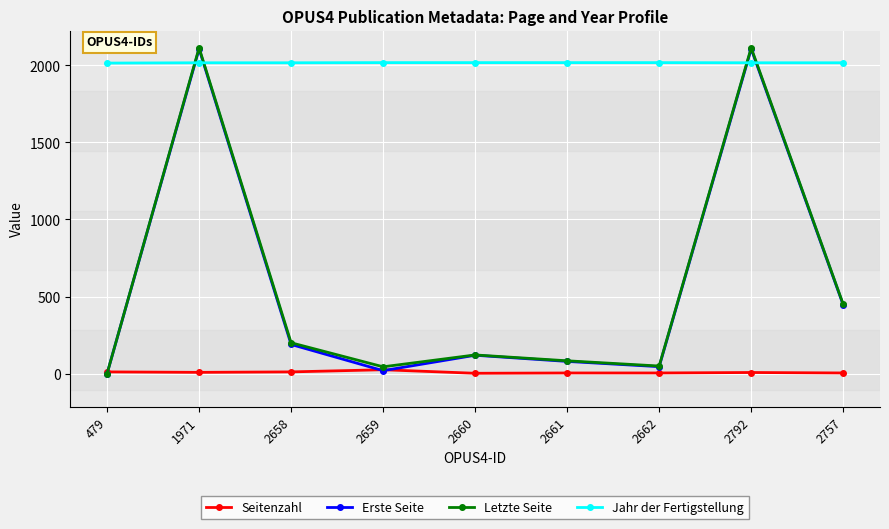

At which label is Erste Seite closest to 1053?

2757